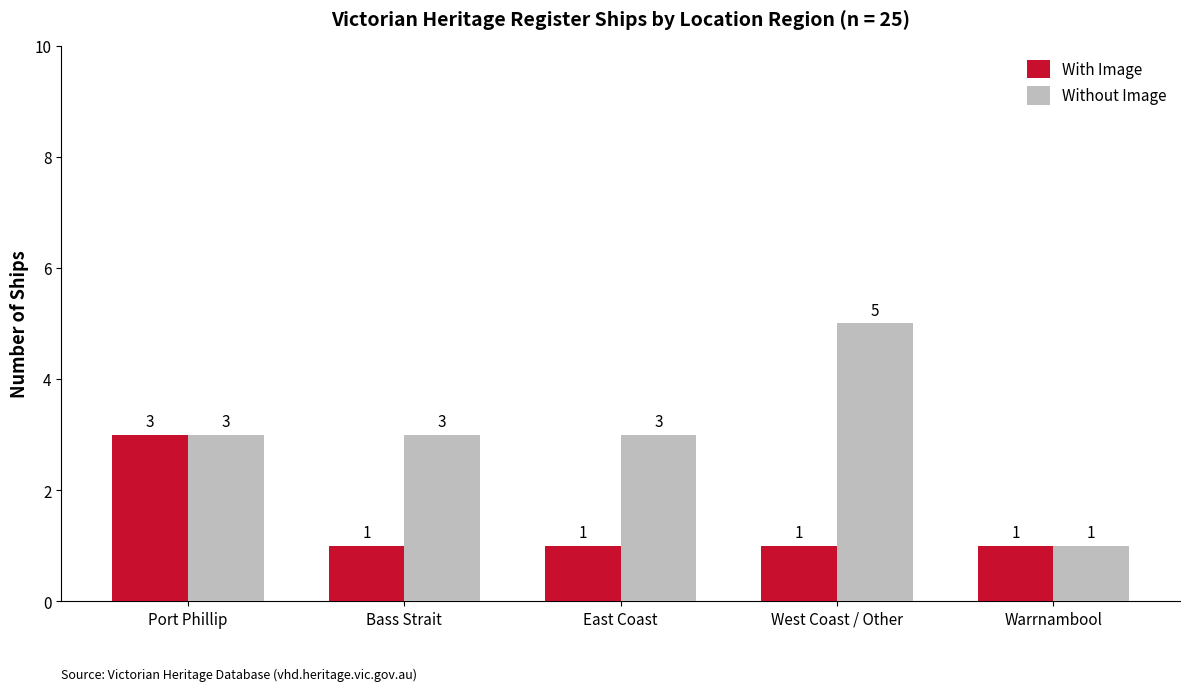

Between East Coast and West Coast / Other, which series saw the biggest shift?

Without Image